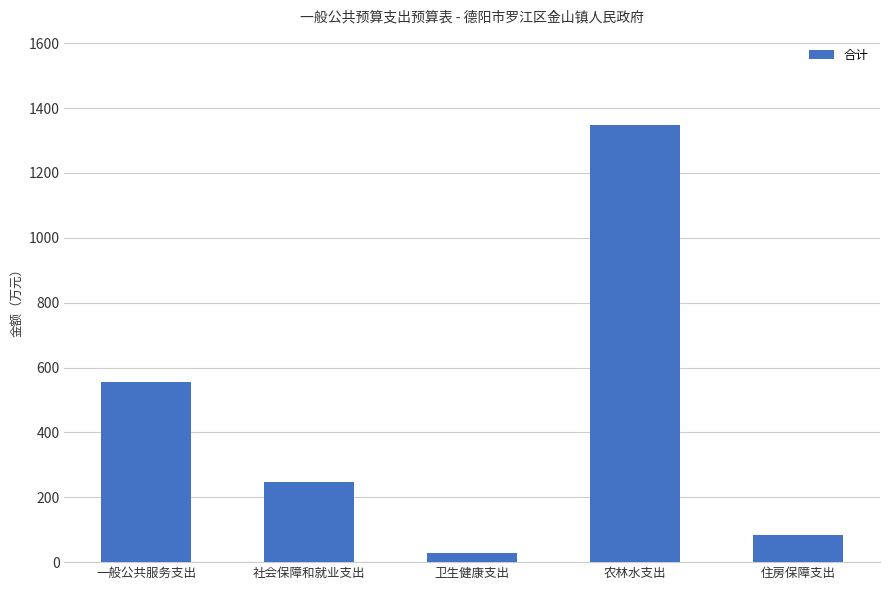

What is the difference between the maximum and minimum values?

1319.4